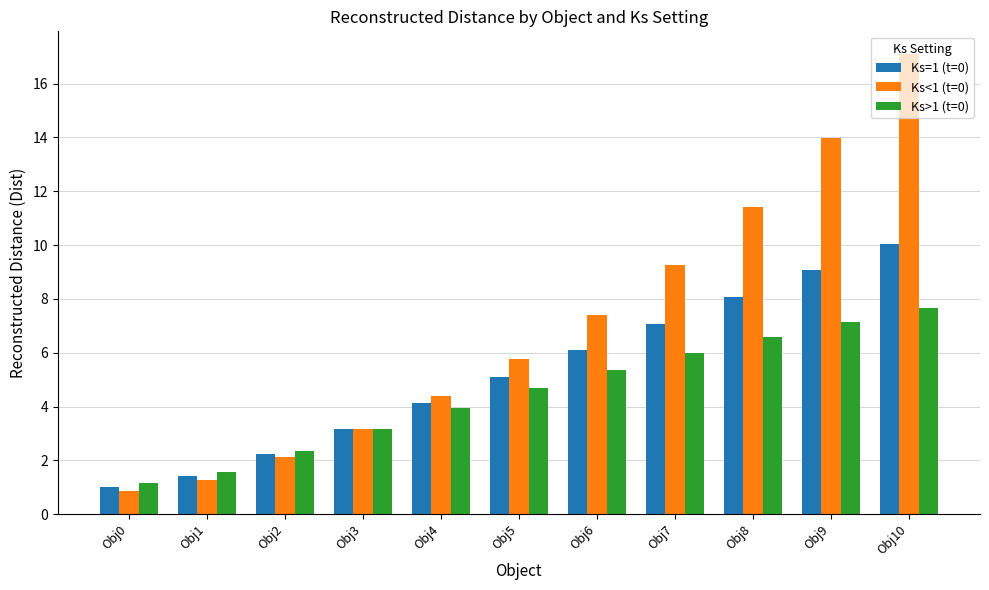

What are all the series names shown in the legend?

Ks=1 (t=0), Ks<1 (t=0), Ks>1 (t=0)